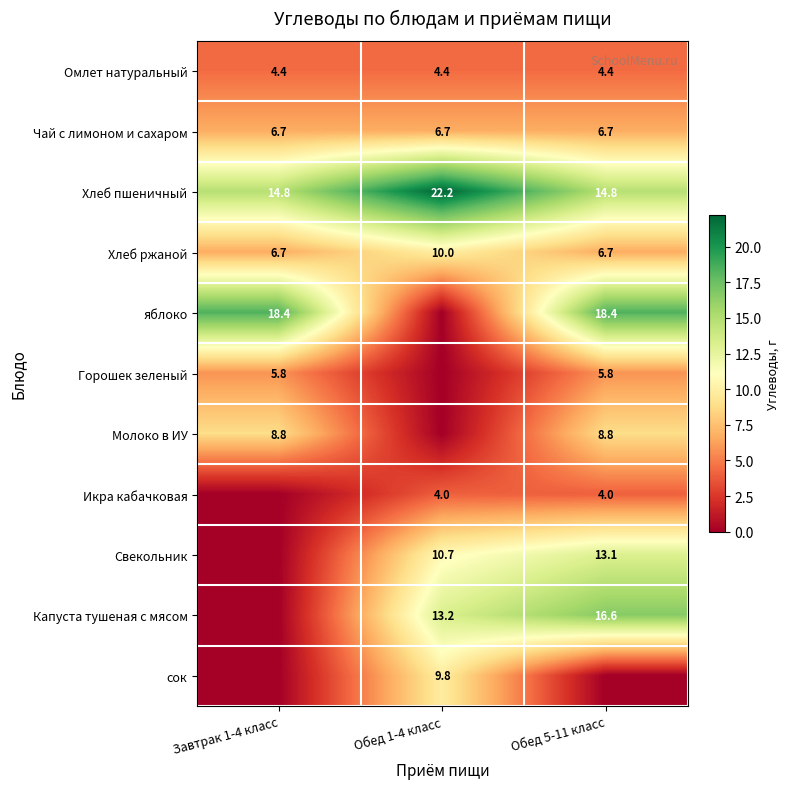

At which category is the sum across all series the highest?

Обед 5-11 класс